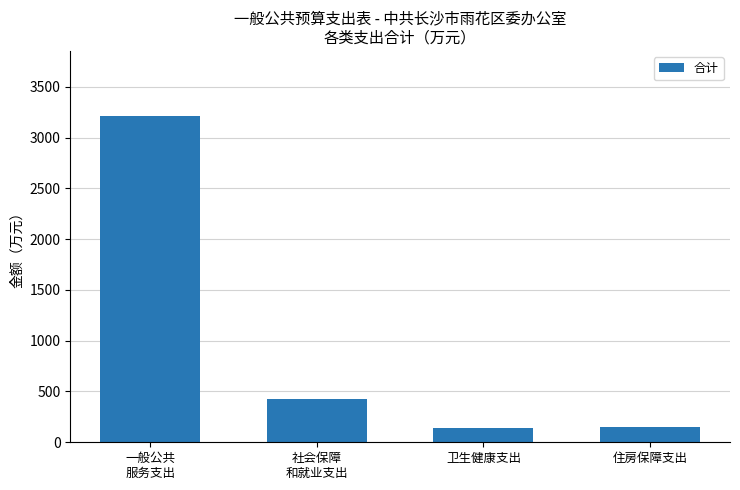

Read the value at 卫生健康支出.

140.9